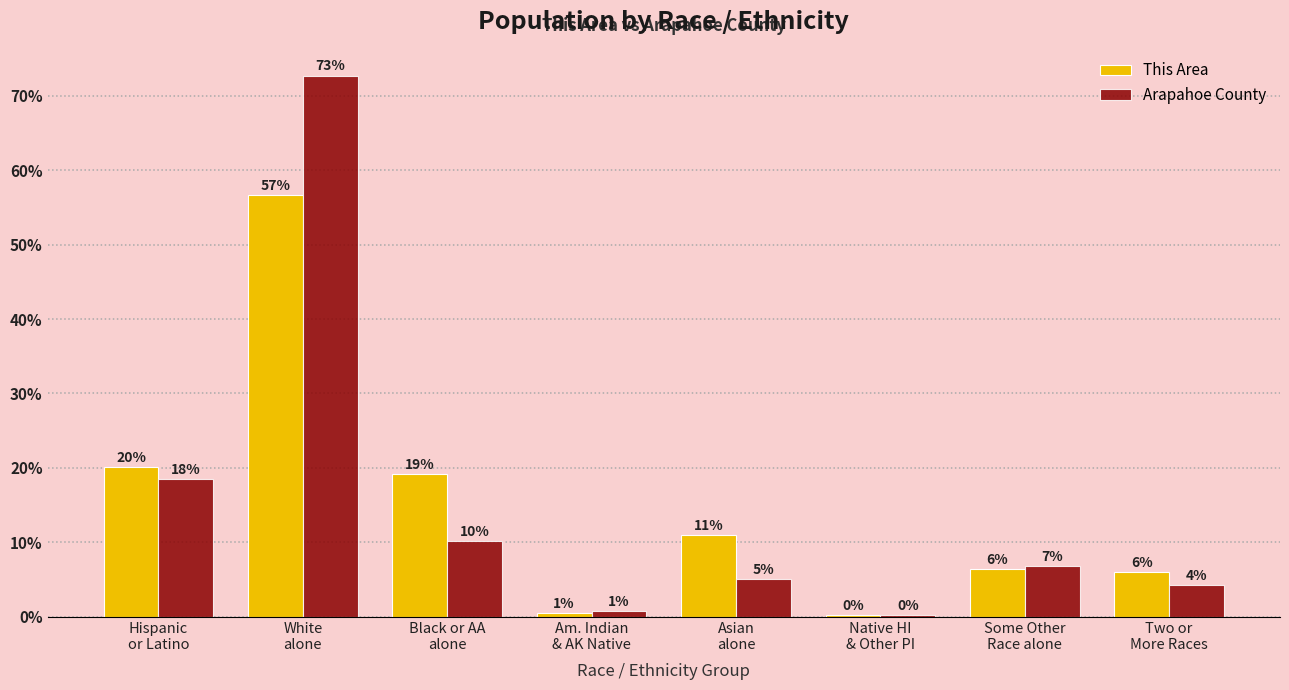

Are the bars horizontal?

No